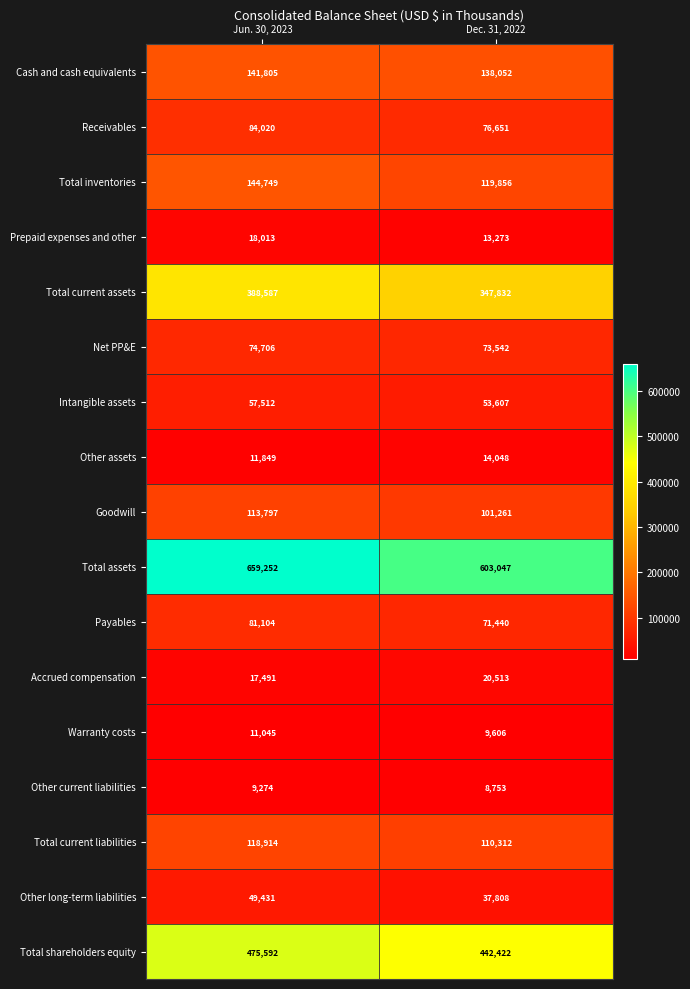

At which category is the sum across all series the highest?

Jun. 30, 2023